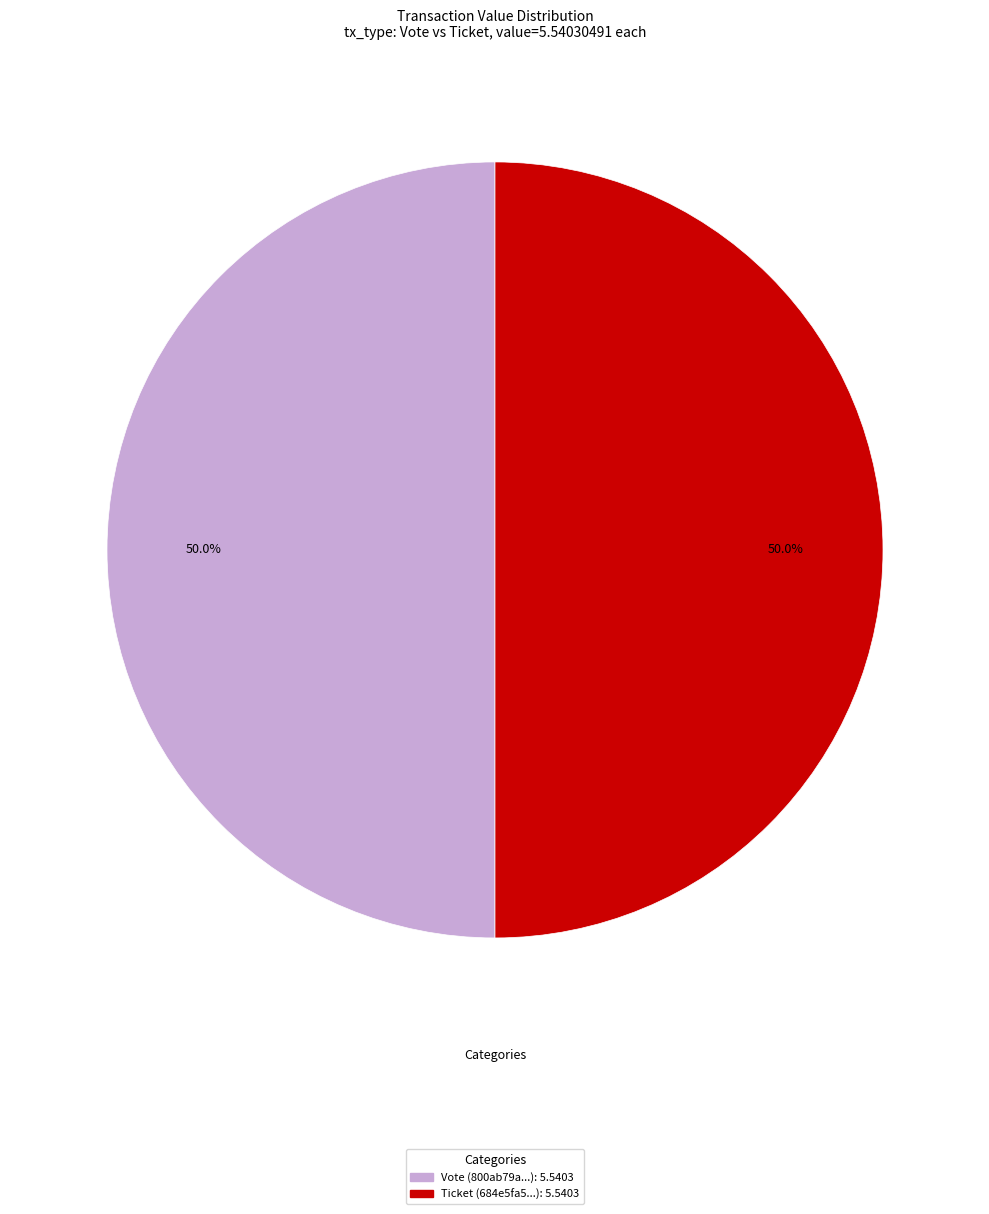

Is it true that Ticket is 15% of the pie?

False